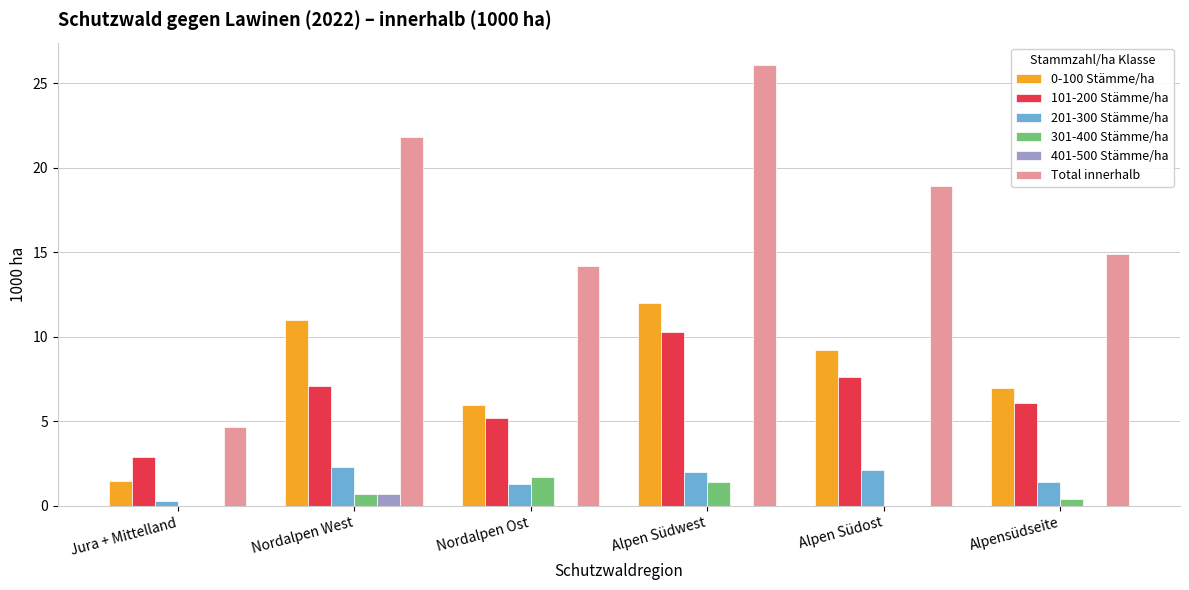

What is the sum of the 201-300 Stämme/ha values at Nordalpen West and Nordalpen Ost?

3.6